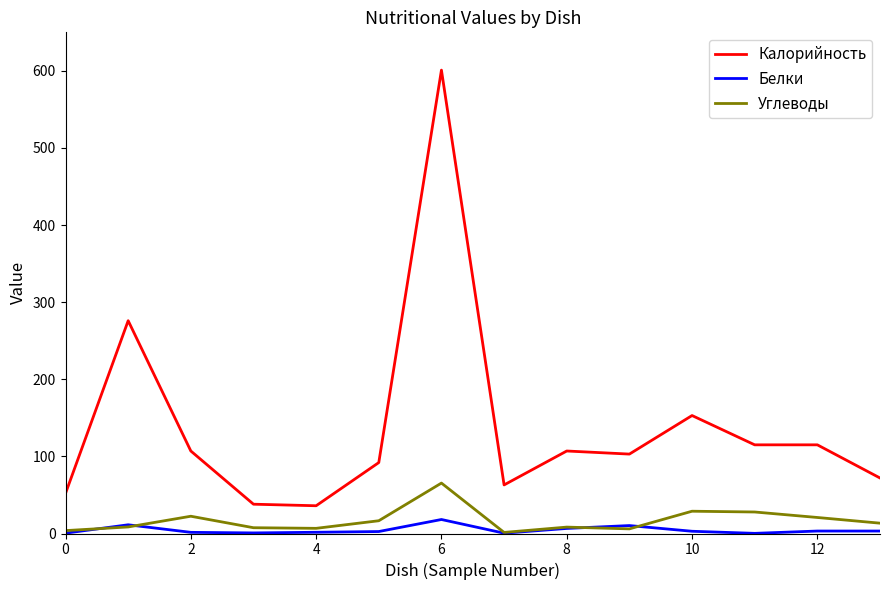

Which series has the largest total across all categories?

Калорийность